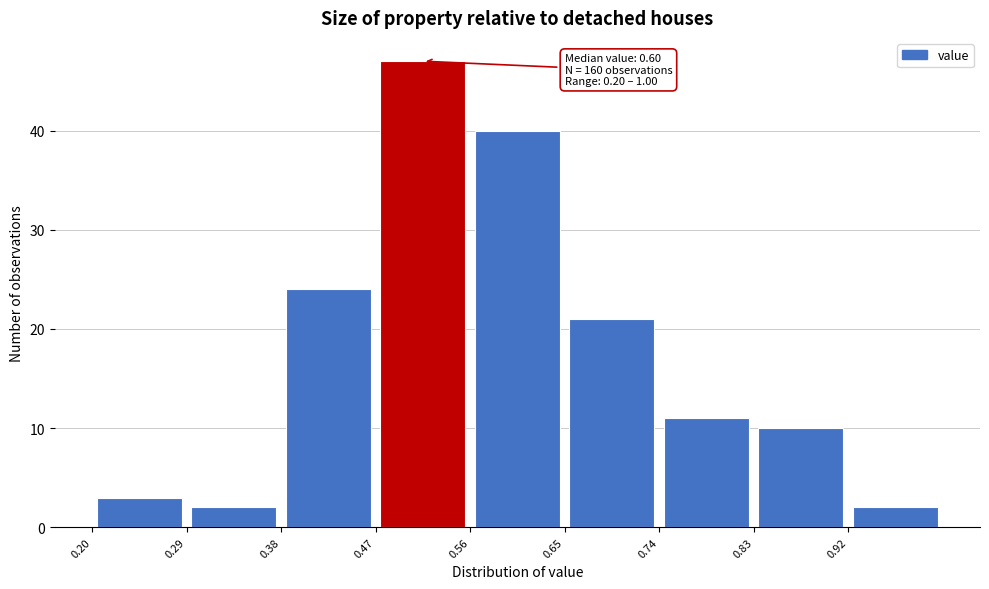

Which range on the x-axis has the tallest bar?

0.47 to 0.56